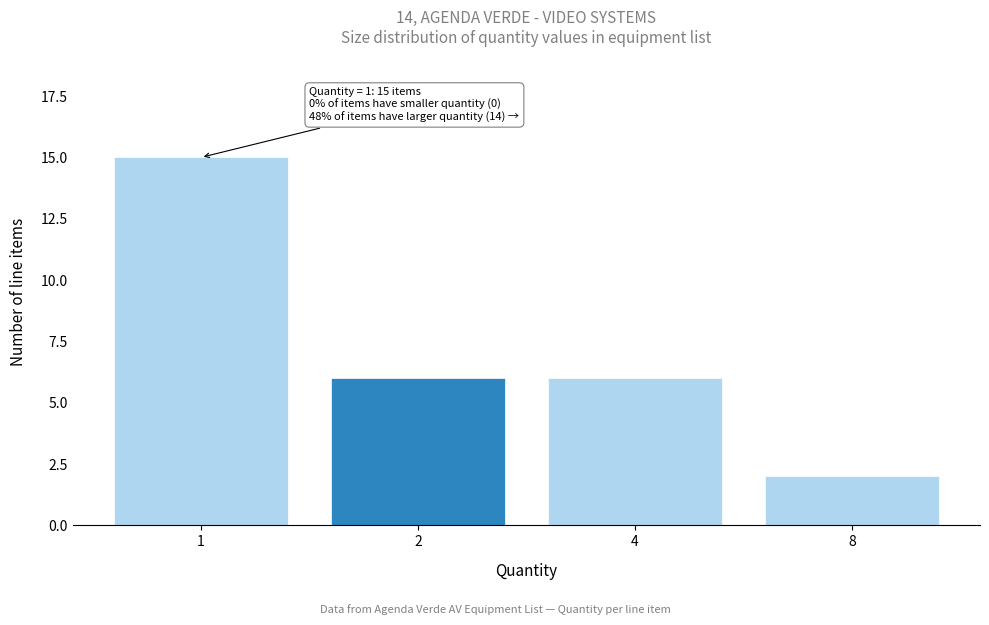

Reading left to right, what are all the values shown in this chart?

1=15	2=6	4=6	8=2